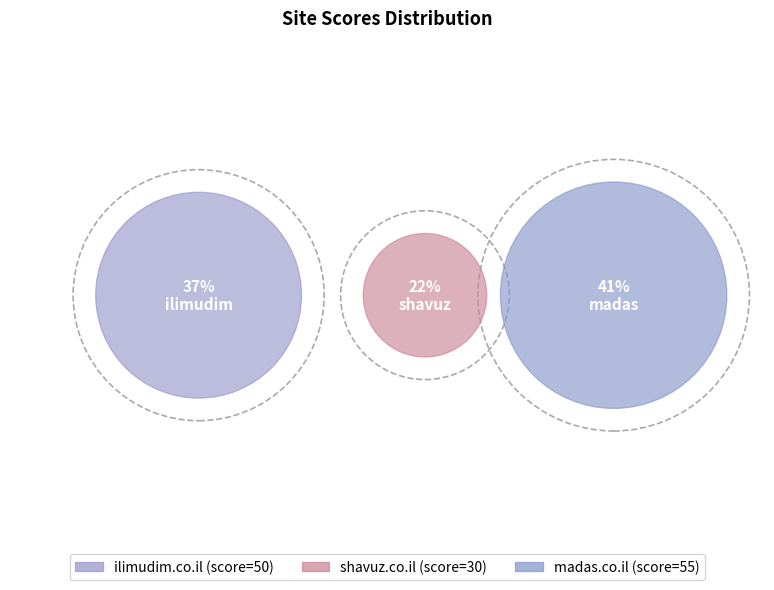

Which slice is the smallest?

shavuz.co.il